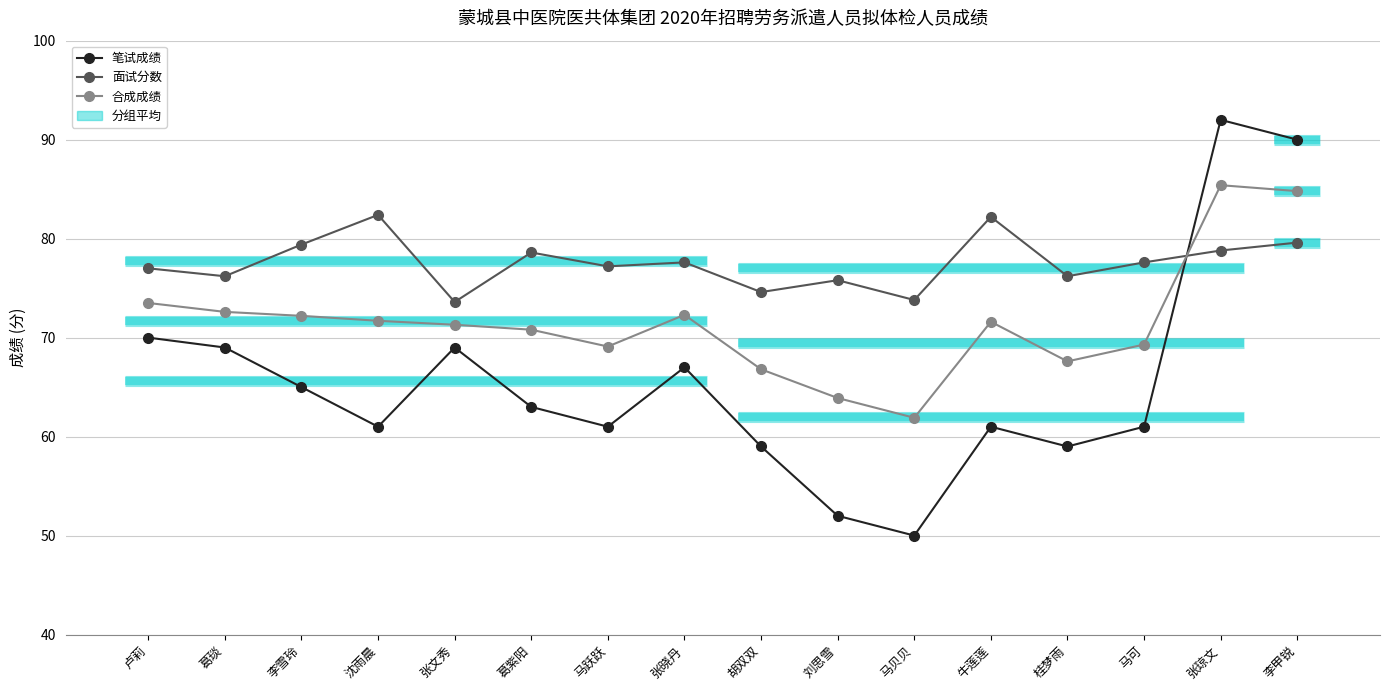

At which label does 面试分数 reach its peak?

沈雨晨